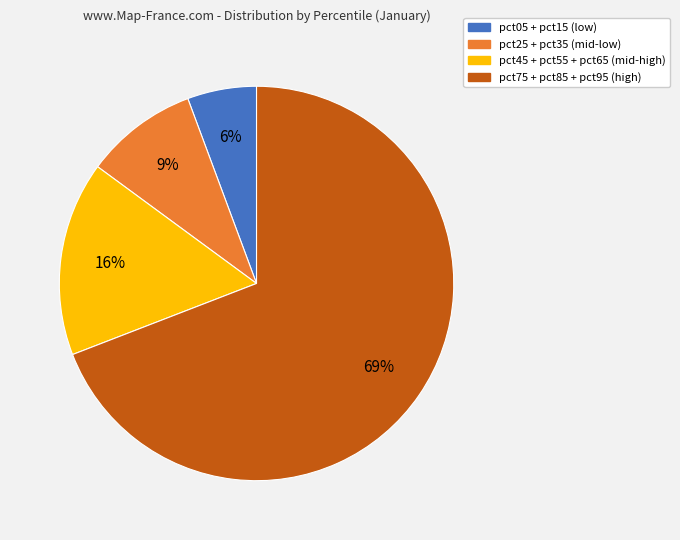

To the nearest percent, what is the difference between the largest and smallest slice percentages?

63%